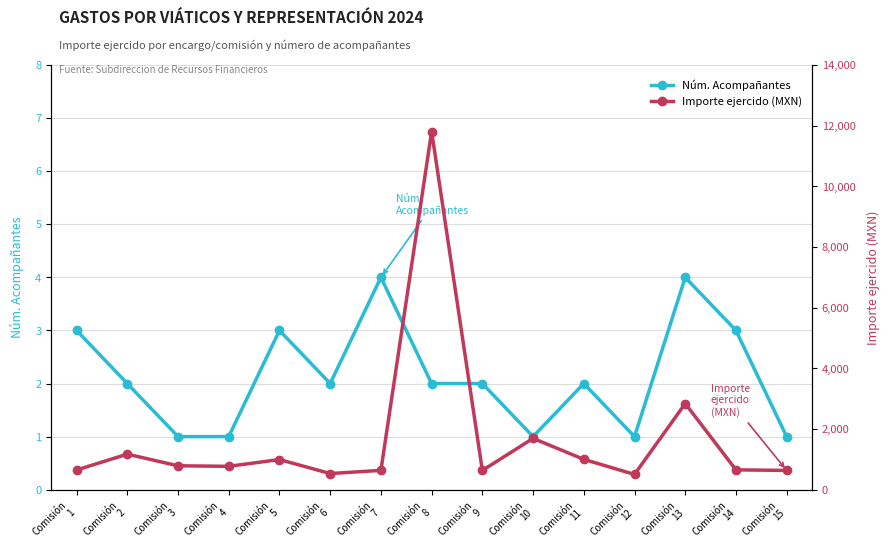

True or false: Importe ejercido (MXN) and Núm. Acompañantes intersect in this chart.

False